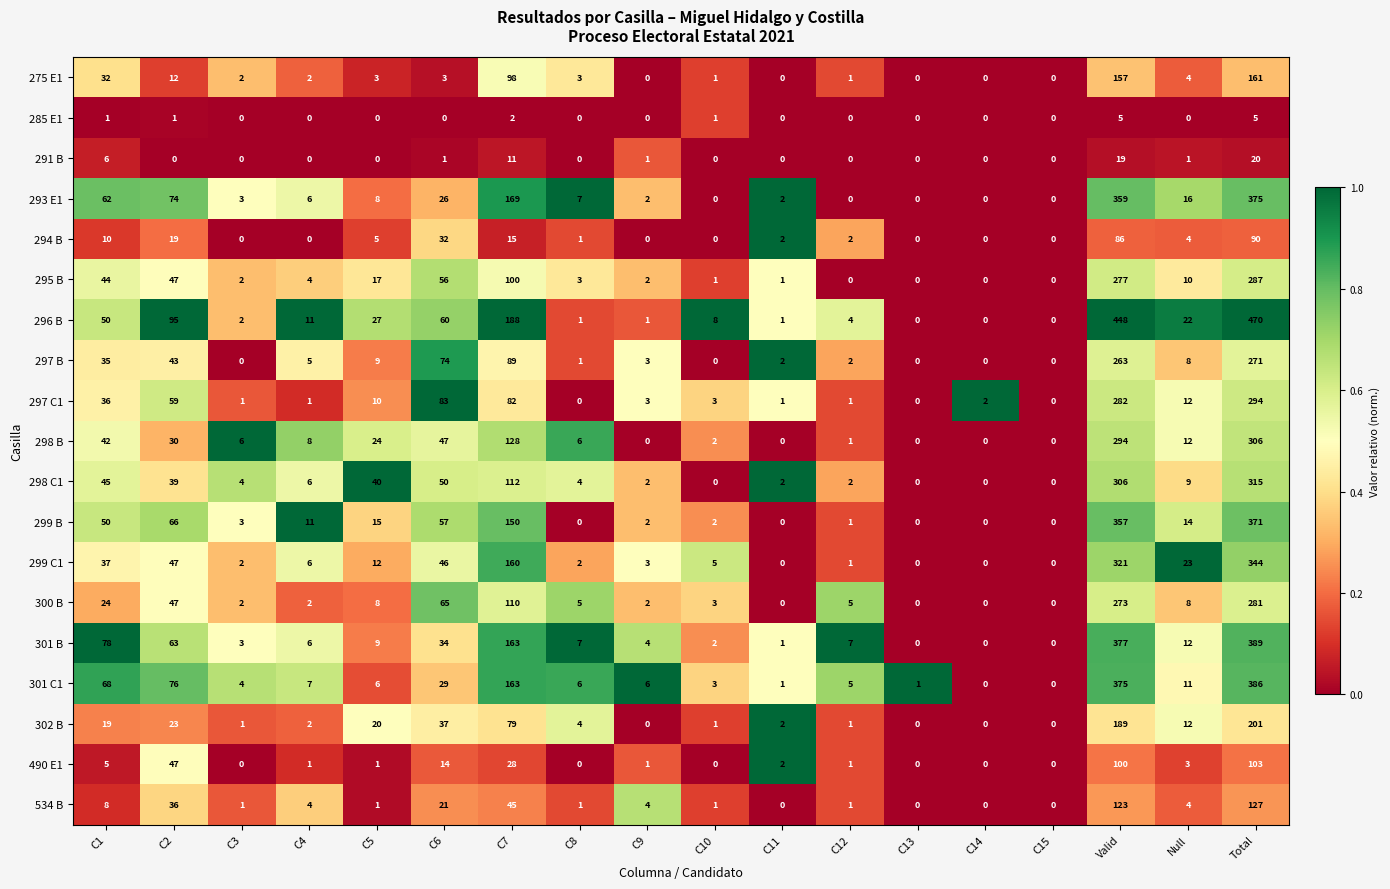

Where is 293 E1 nearest to the value 187?

C7